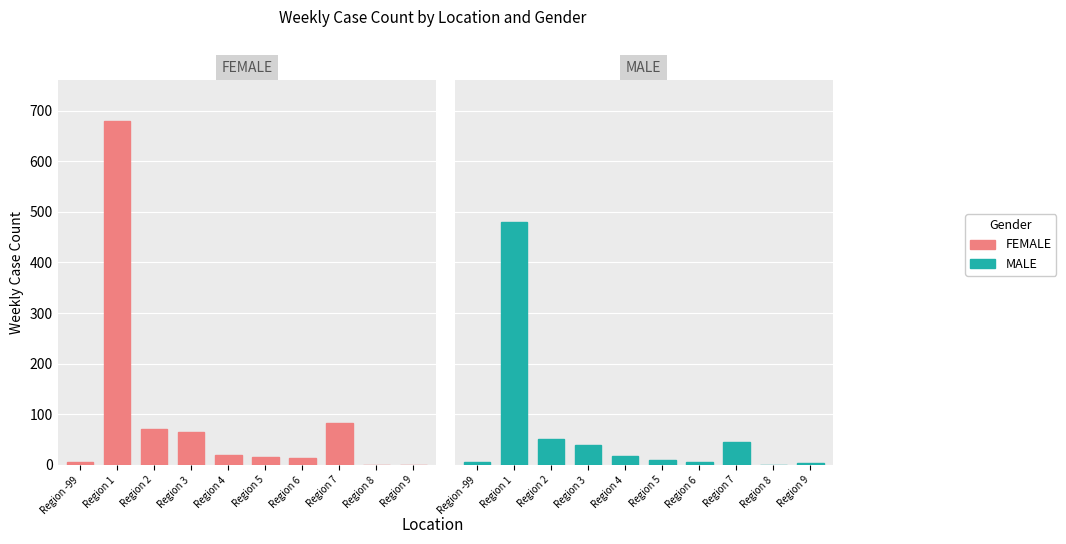

Is it true that FEMALE equals 892 at Region 1?

False